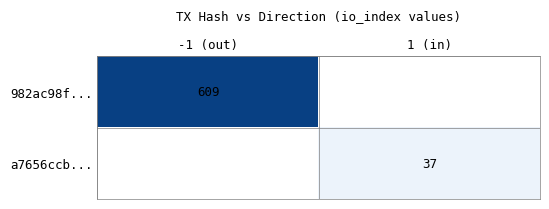

True or false: 982ac98f... has a value of 333 at -1 (out).

False